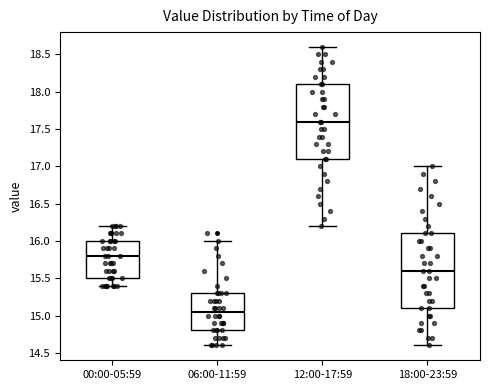

Where does the lower whisker of the box for 00:00-05:59 end on the y-axis? The values are not printed on the chart, so give them approximately, as read against the axis.

15.40